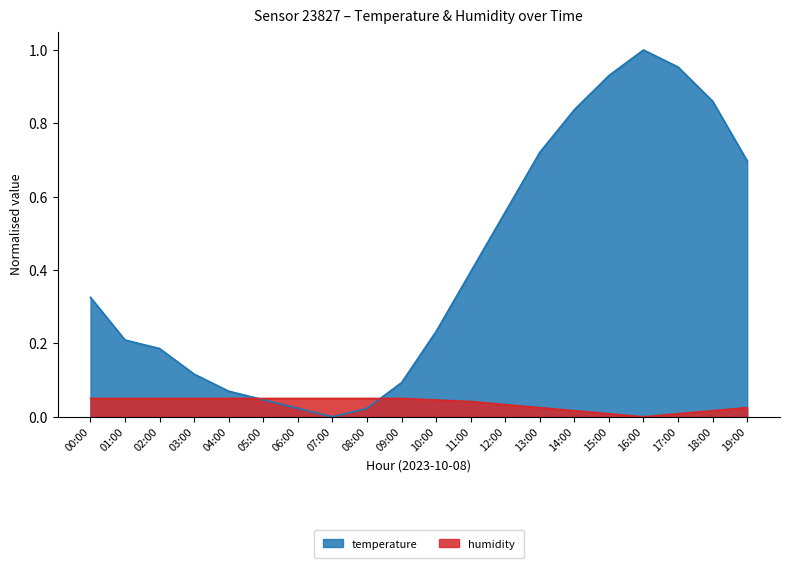

List the labels in order of temperature value, largest first.

16:00, 17:00, 15:00, 18:00, 14:00, 13:00, 19:00, 12:00, 11:00, 00:00, 10:00, 01:00, 02:00, 03:00, 09:00, 04:00, 05:00, 06:00, 08:00, 07:00